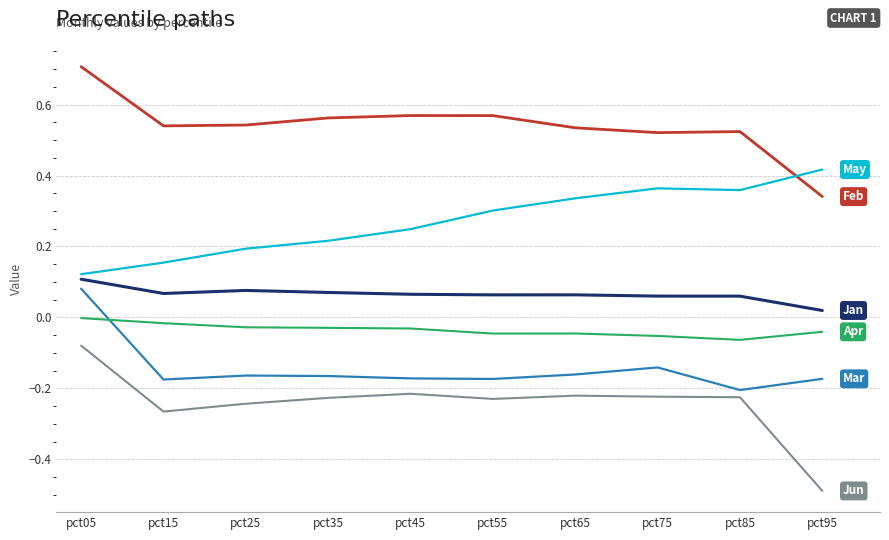

What is the spread (max minus min) of values at pct55?

0.8